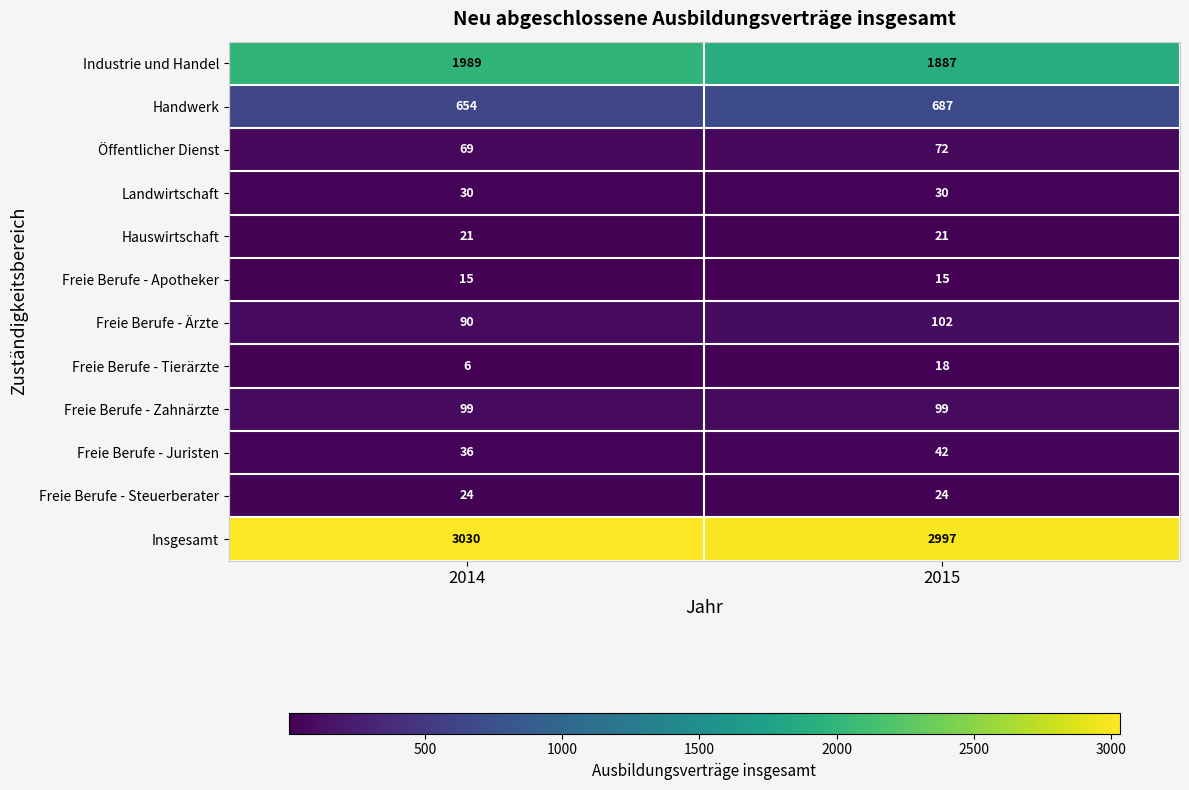

Which label corresponds to the smallest value in the chart?

2014